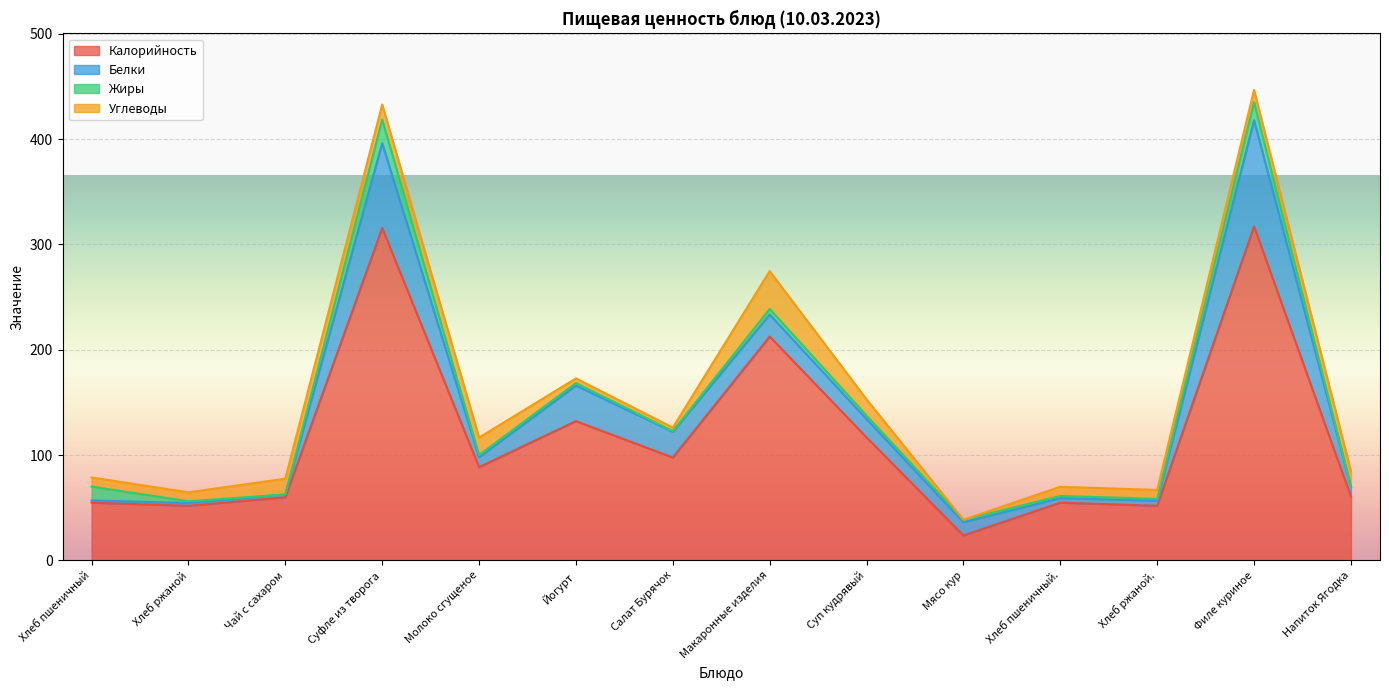

What is the sum of all Жиры values?

74.5